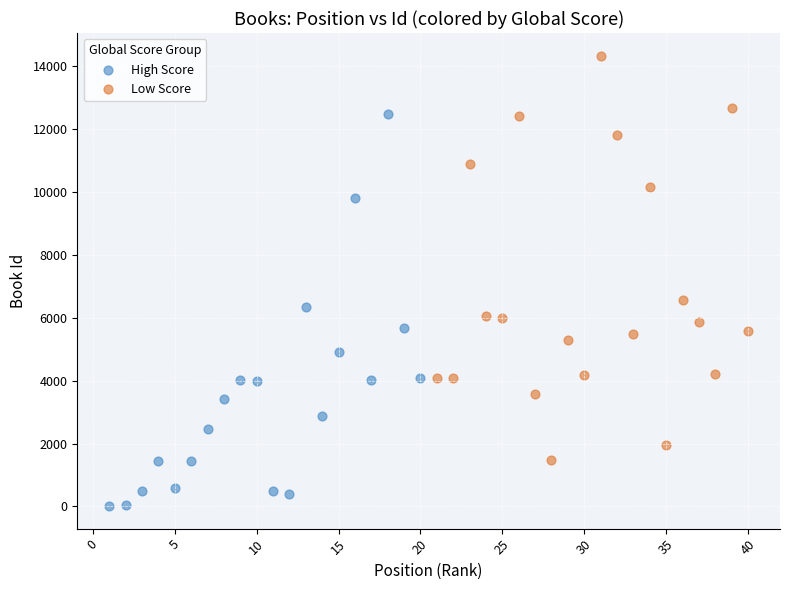

Which series contains the highest Y value?

Low Score